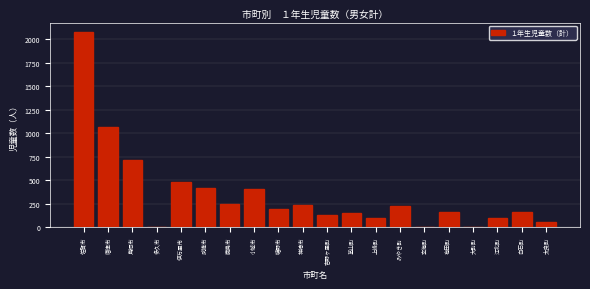

What value does the data have at 吉野ヶ里町?

134